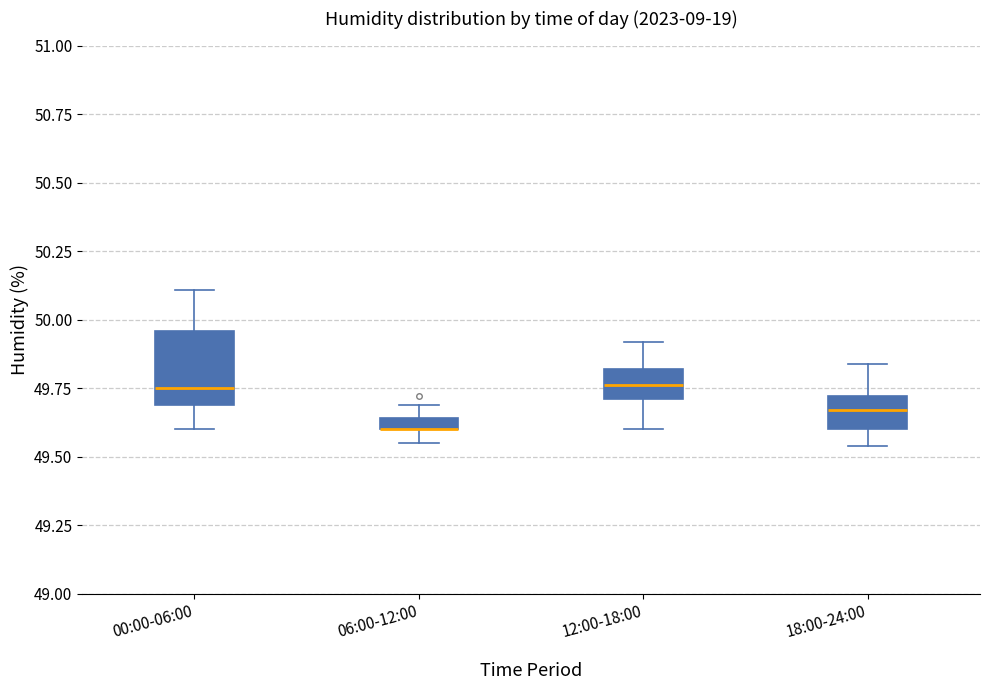

Comparing the boxes themselves (not the whiskers), which one is the tallest?

00:00-06:00